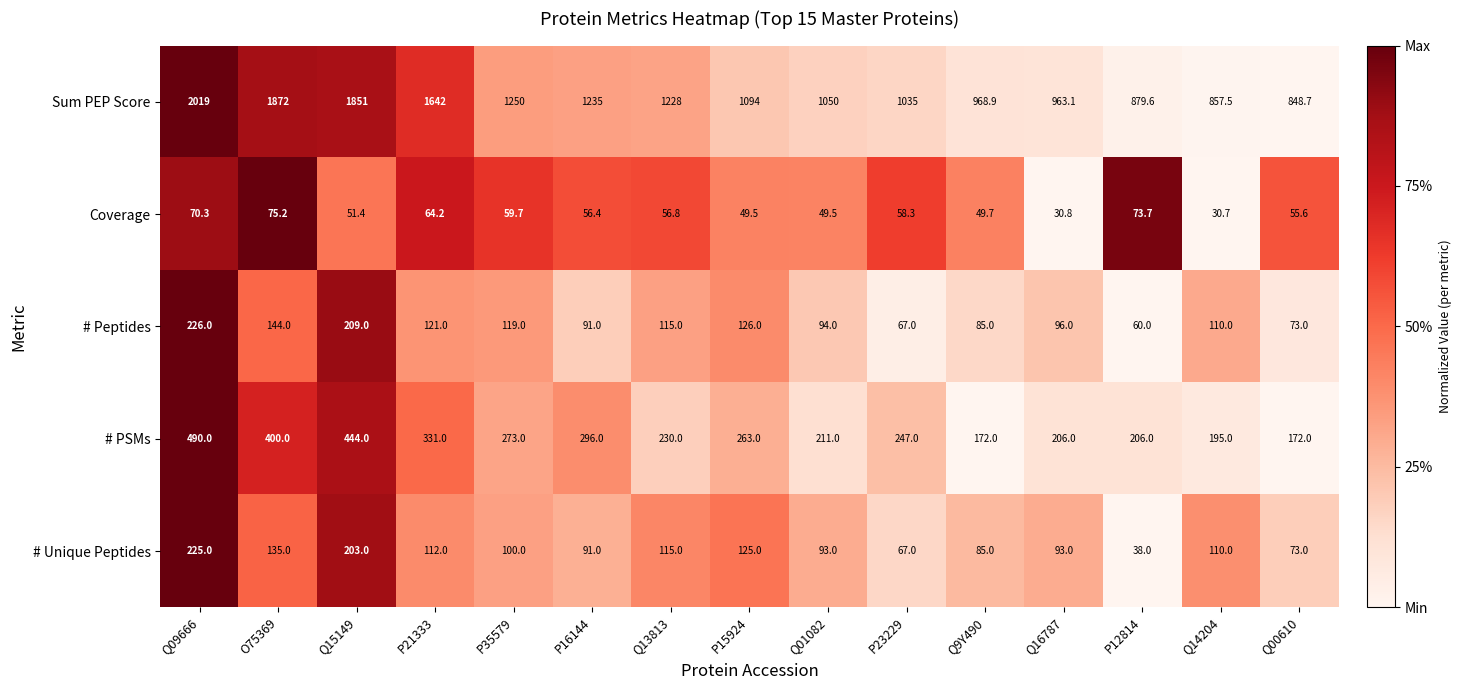

Rank the series by their maximum value, from highest to lowest.

Sum PEP Score, # PSMs, # Peptides, # Unique Peptides, Coverage